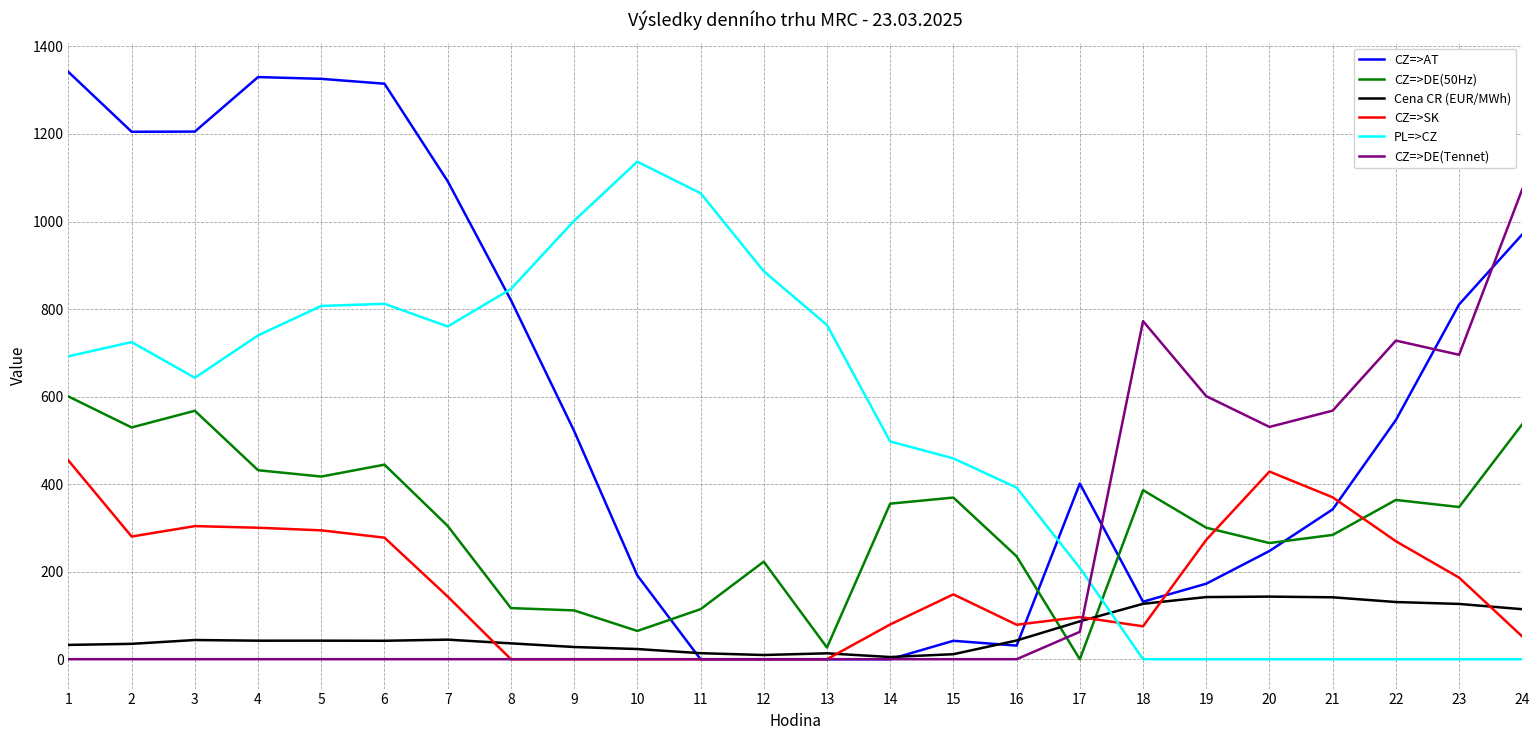

True or false: Cena CR (EUR/MWh) has more than 1 points higher than both neighbors.

True